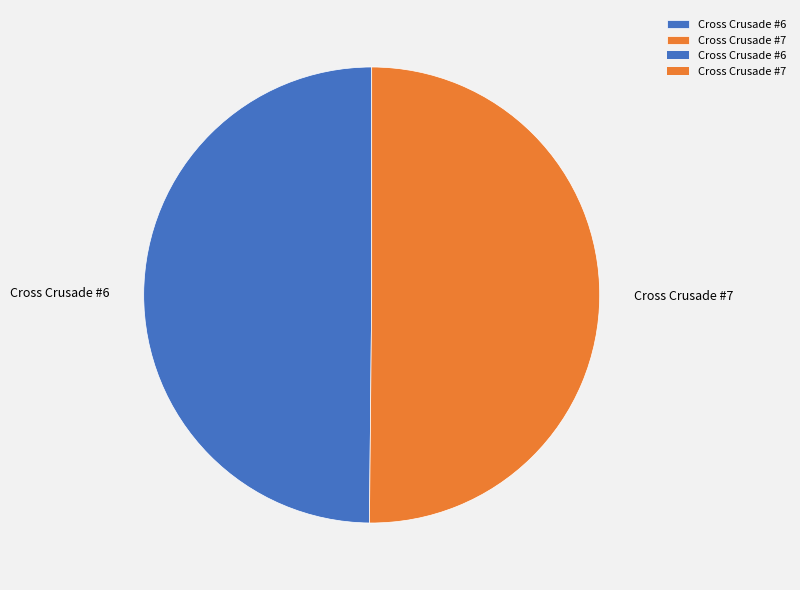

Approximately how many times larger is the value at Cross Crusade #7 compared to Cross Crusade #6?

1.0